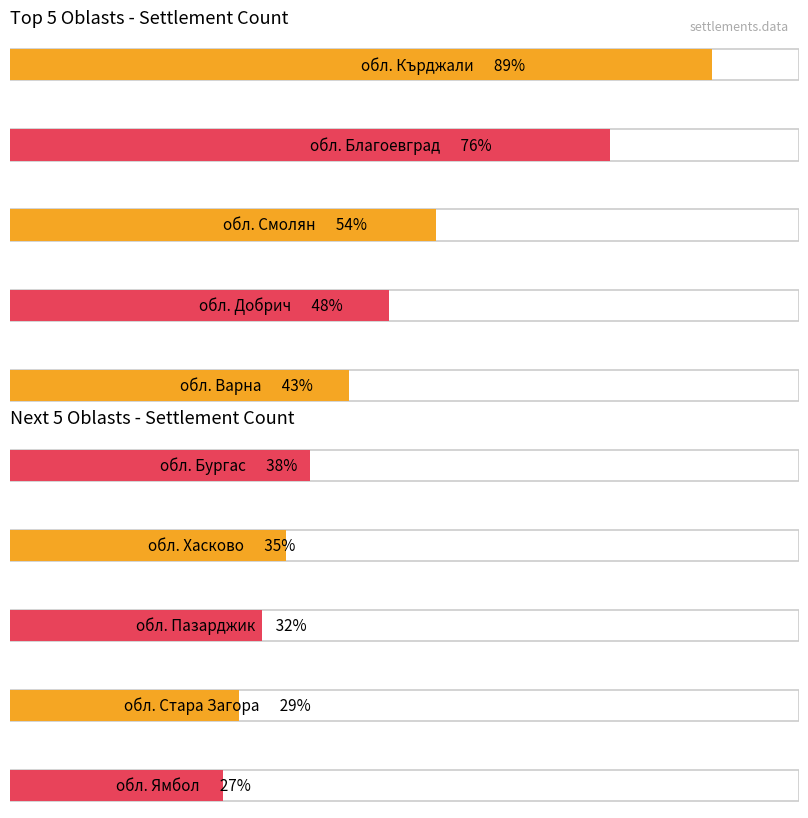

What is the label of the 9th bar from the left?

обл. Стара Загора